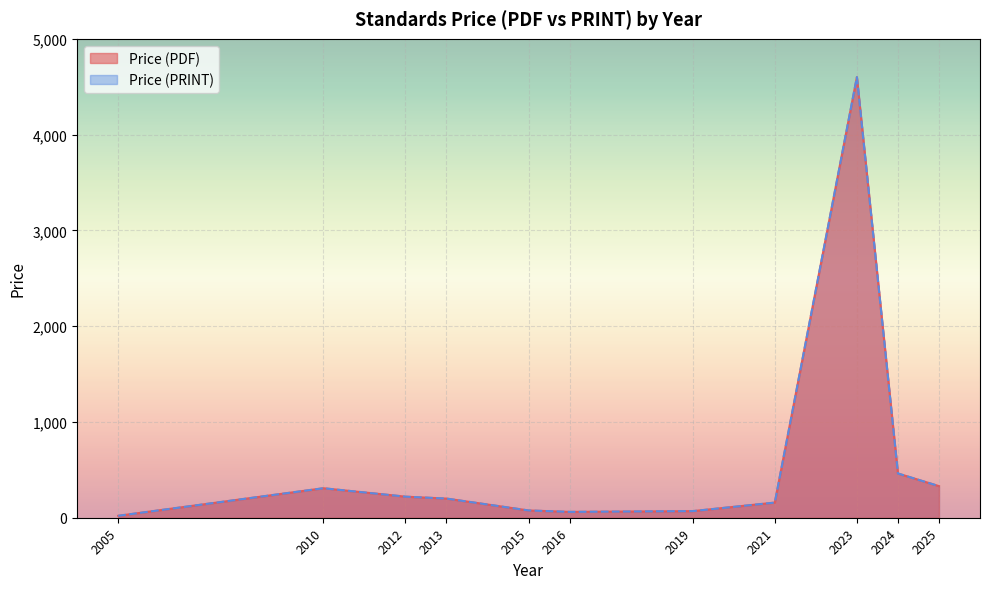

True or false: Price (PDF) has a value of 220 at 2012.

True